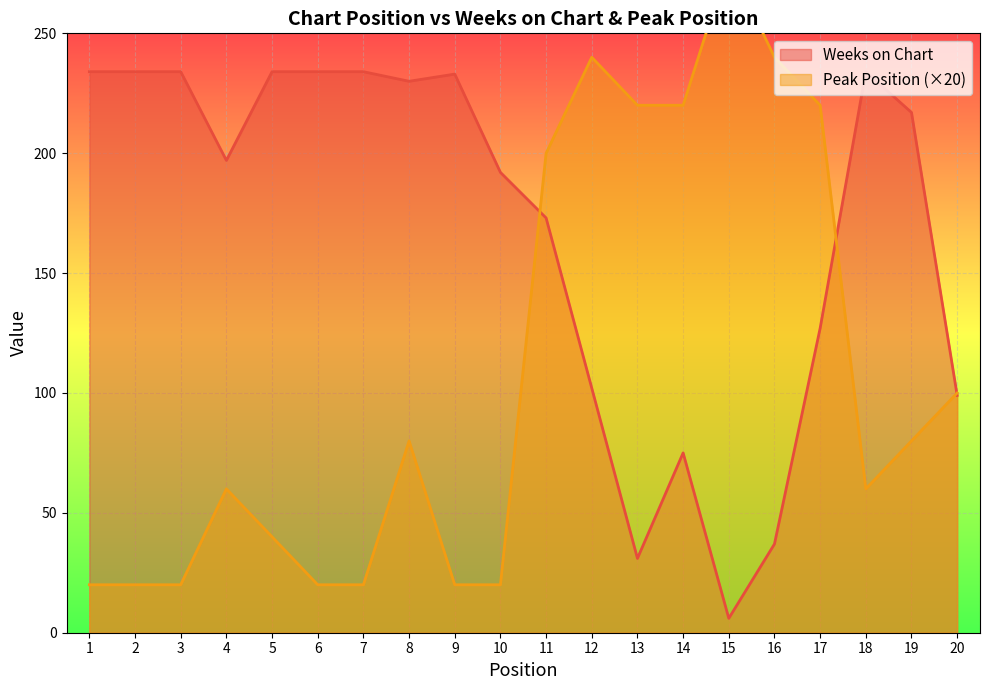

At how many categories does at least one series exceed 149?

19